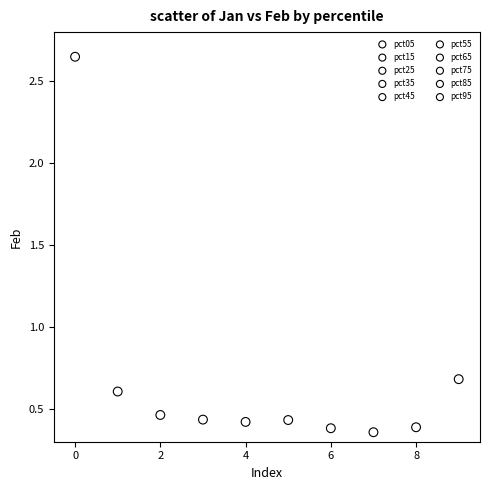

What are all the series names shown in the legend?

pct05, pct15, pct25, pct35, pct45, pct55, pct65, pct75, pct85, pct95